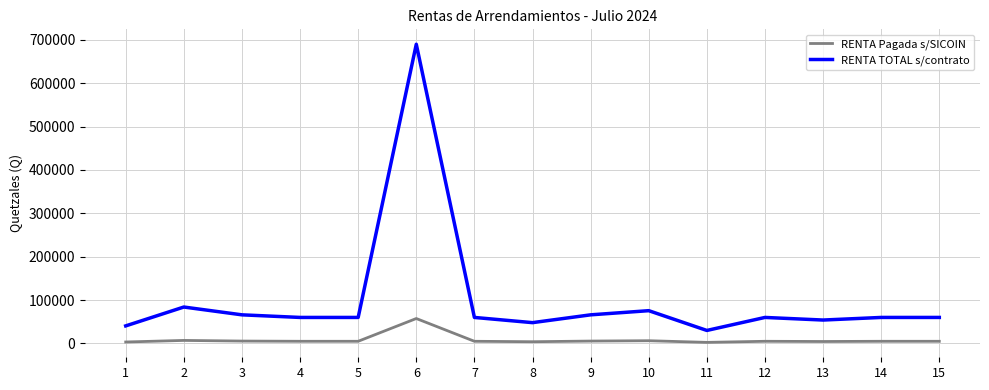

Is the value of RENTA Pagada s/SICOIN at 4 greater than the value of RENTA TOTAL s/contrato at 4?

No